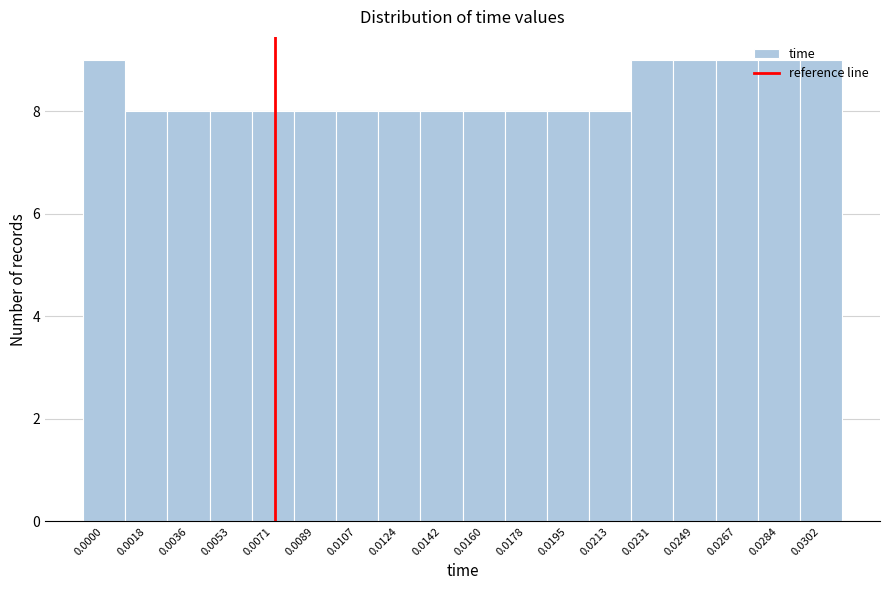

What is the minimum value shown in the chart?

8